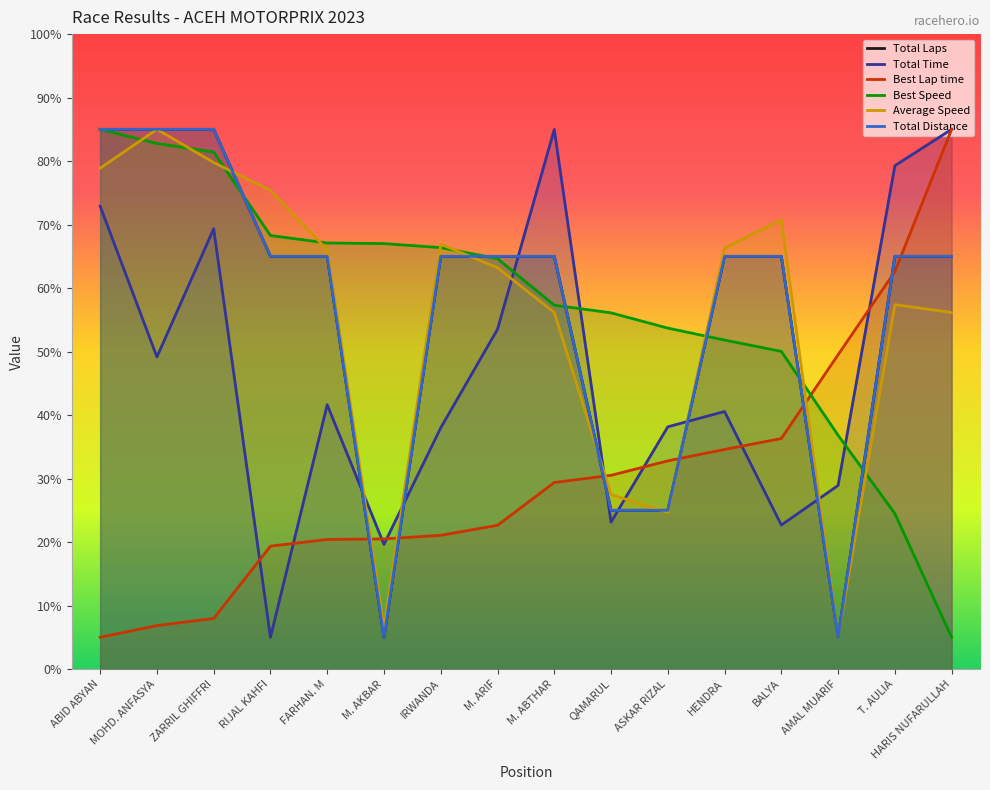

True or false: Total Laps has a value of 65.0 at RIJAL KAHFI.

True